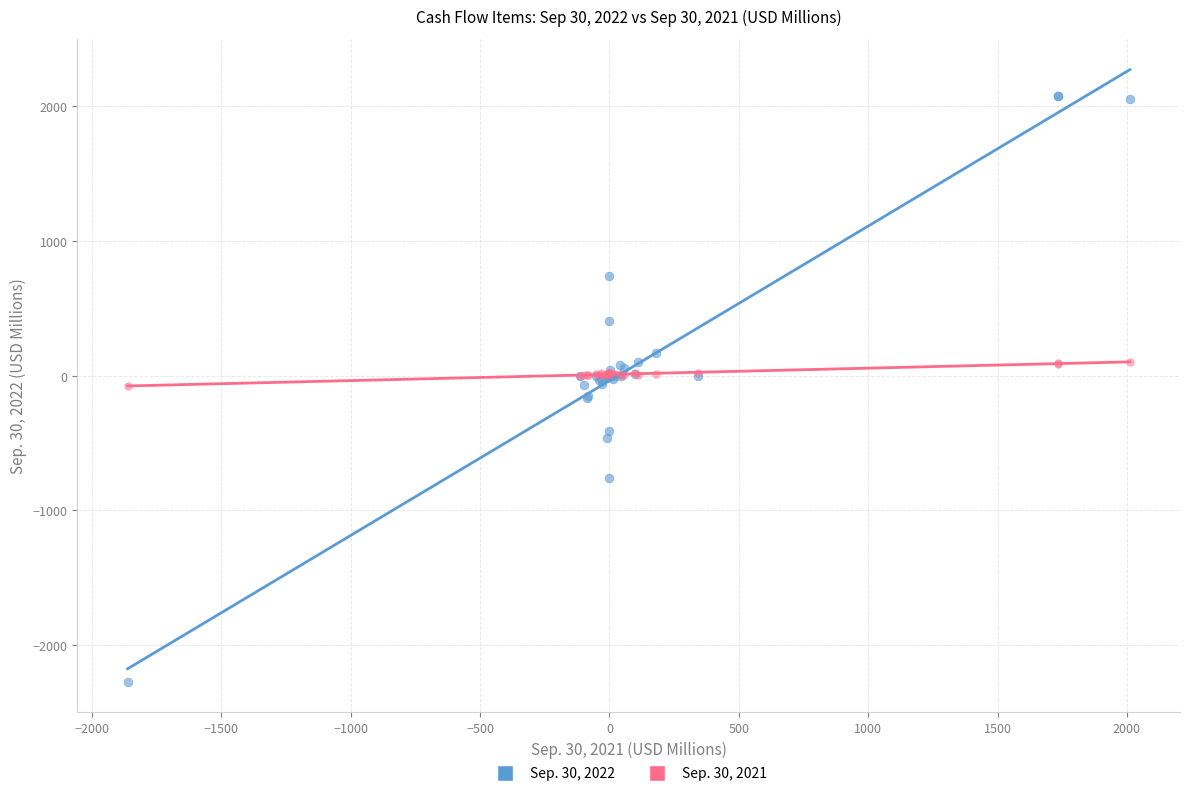

Which series reaches the minimum Y coordinate?

Sep. 30, 2022